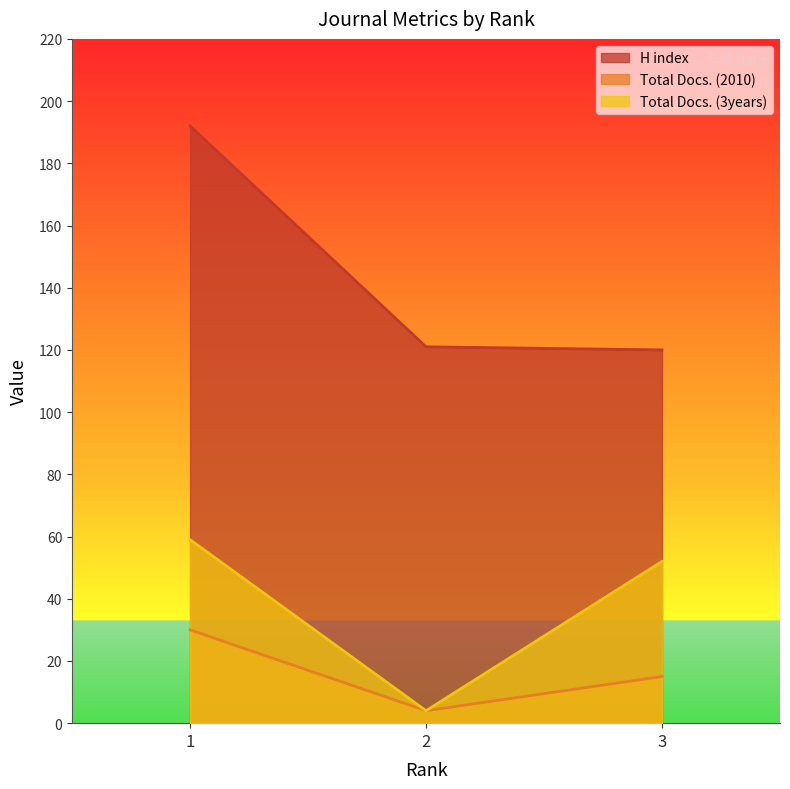

Count the number of data series in this chart.

3